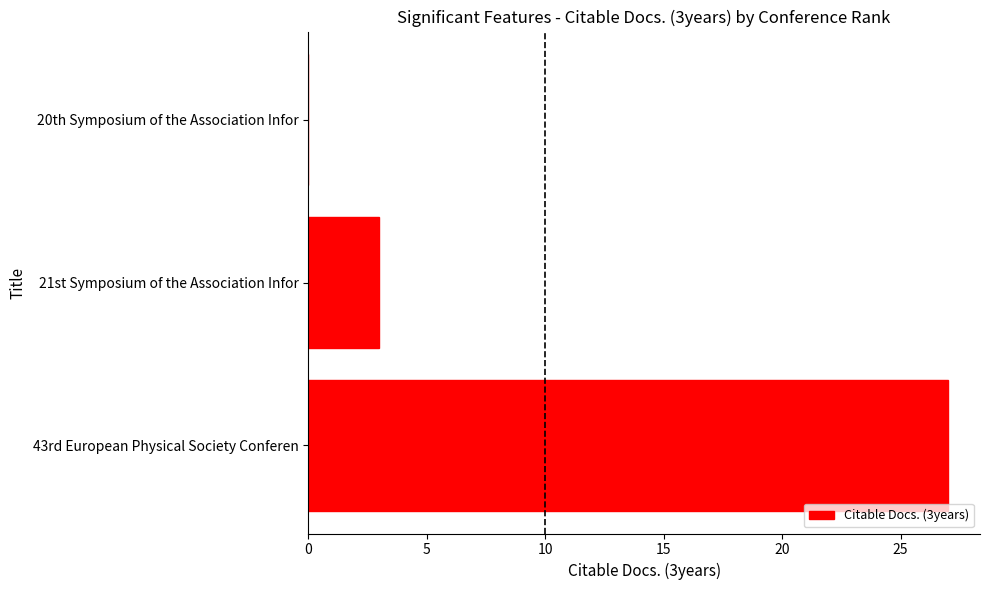

Are the bars horizontal?

Yes